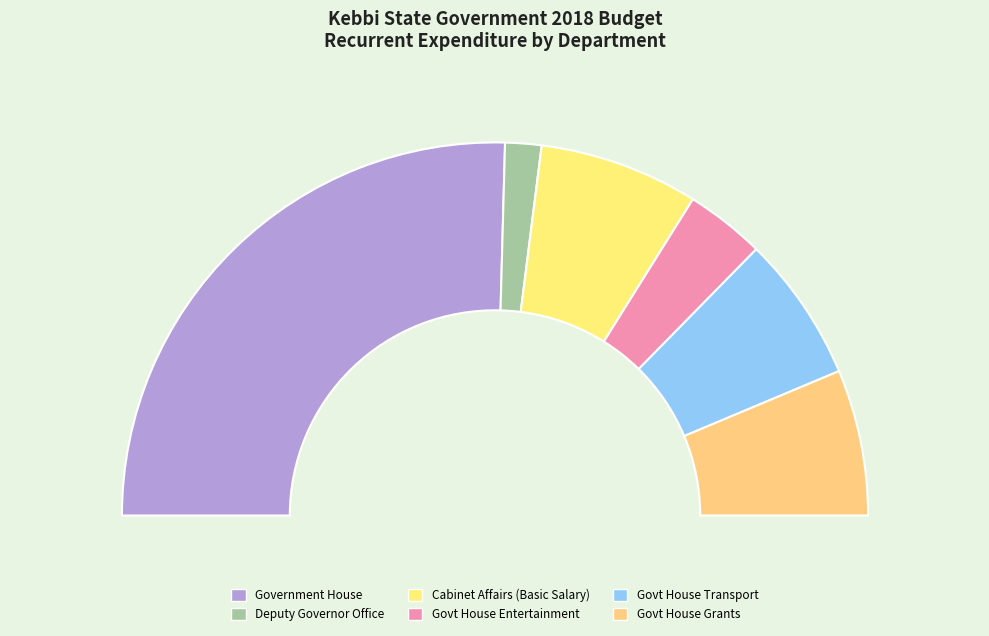

Is there a majority slice in this chart?

No